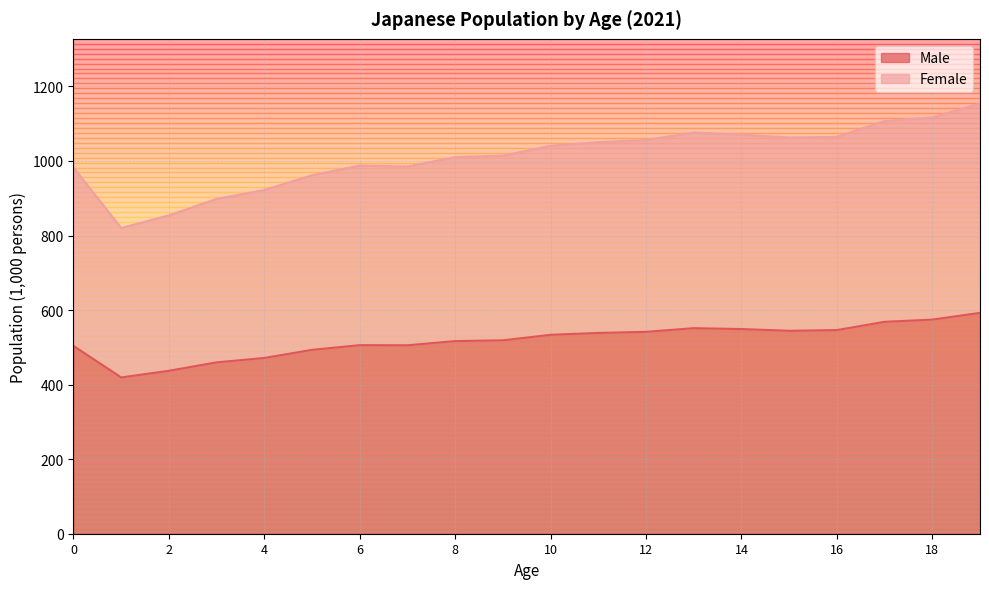

Which series has the largest total across all categories?

Female